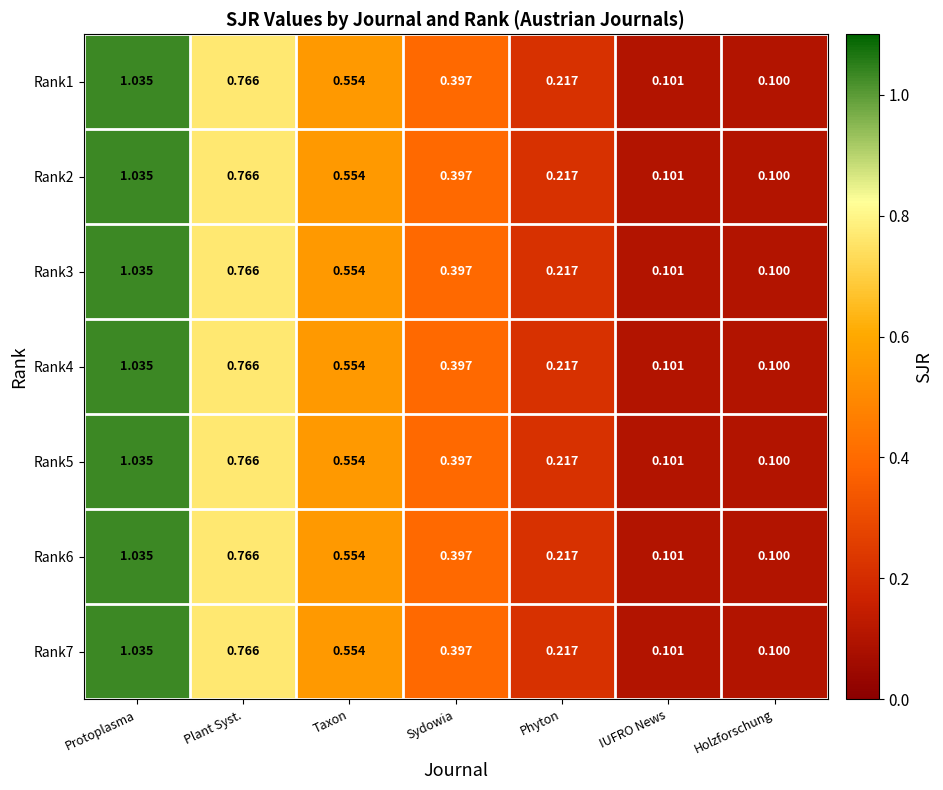

Which category has the lowest value in the Rank2 series?

Holzforschung